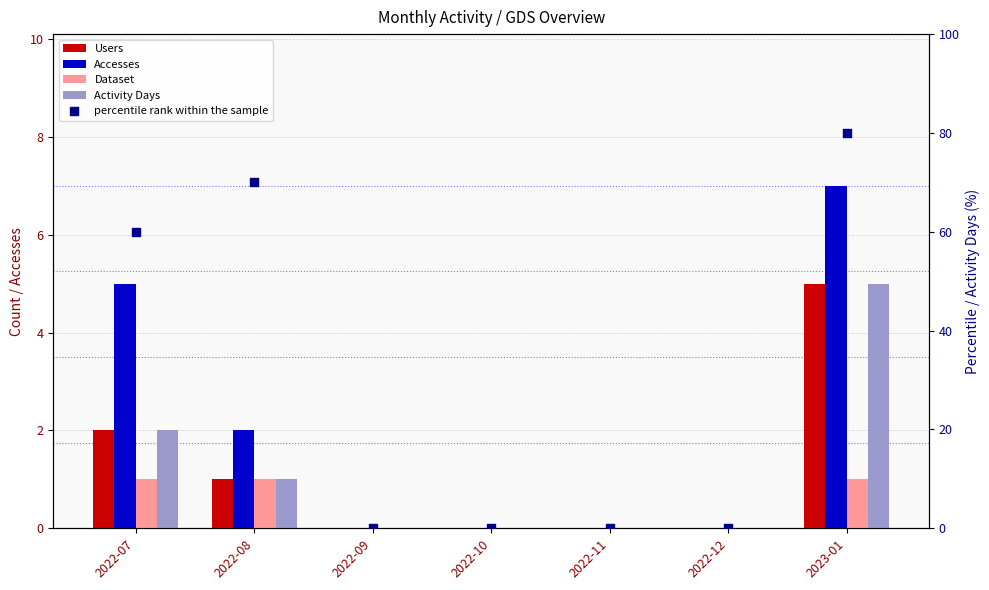

At which category is the sum across all series the highest?

2023-01